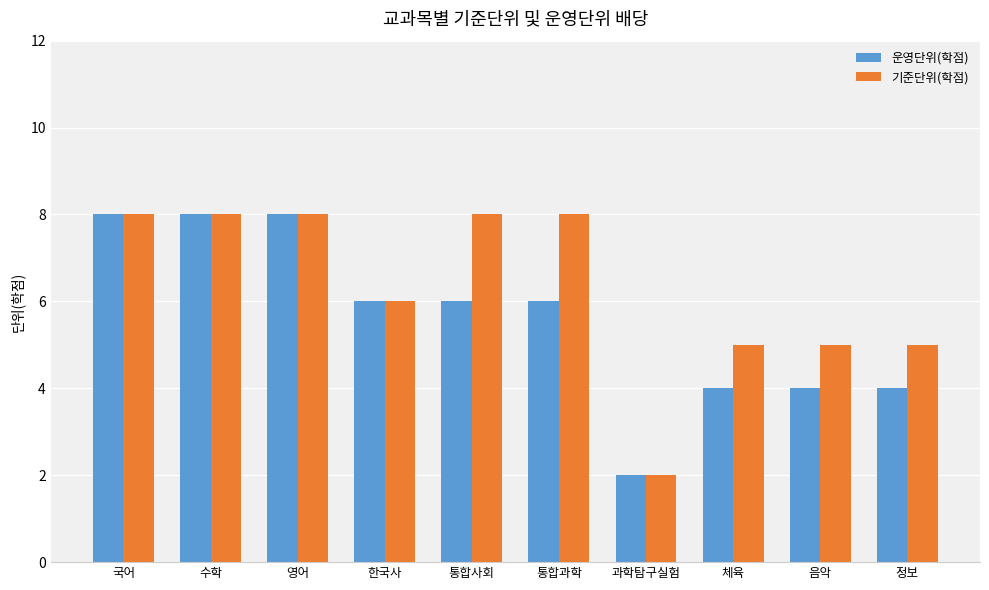

At 통합사회, list the series in order from largest to smallest.

기준단위(학점), 운영단위(학점)